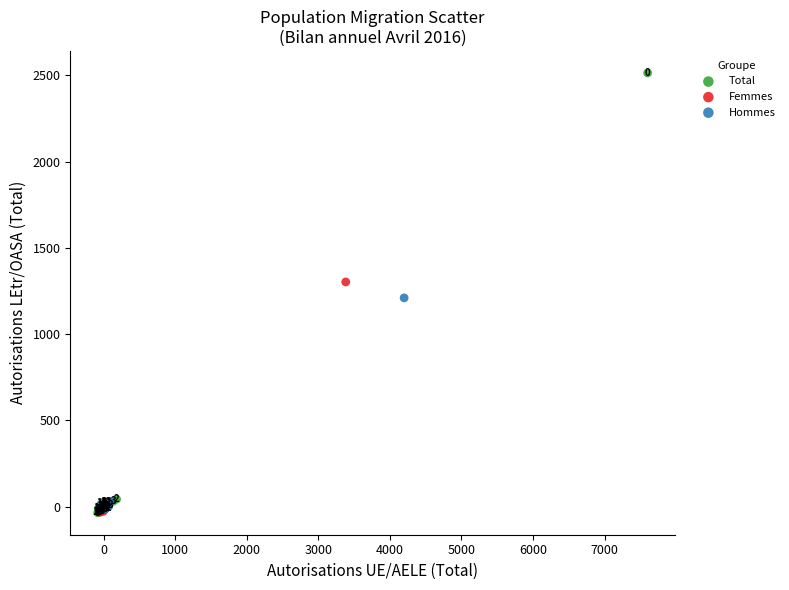

Which series reaches the maximum Y coordinate?

Total